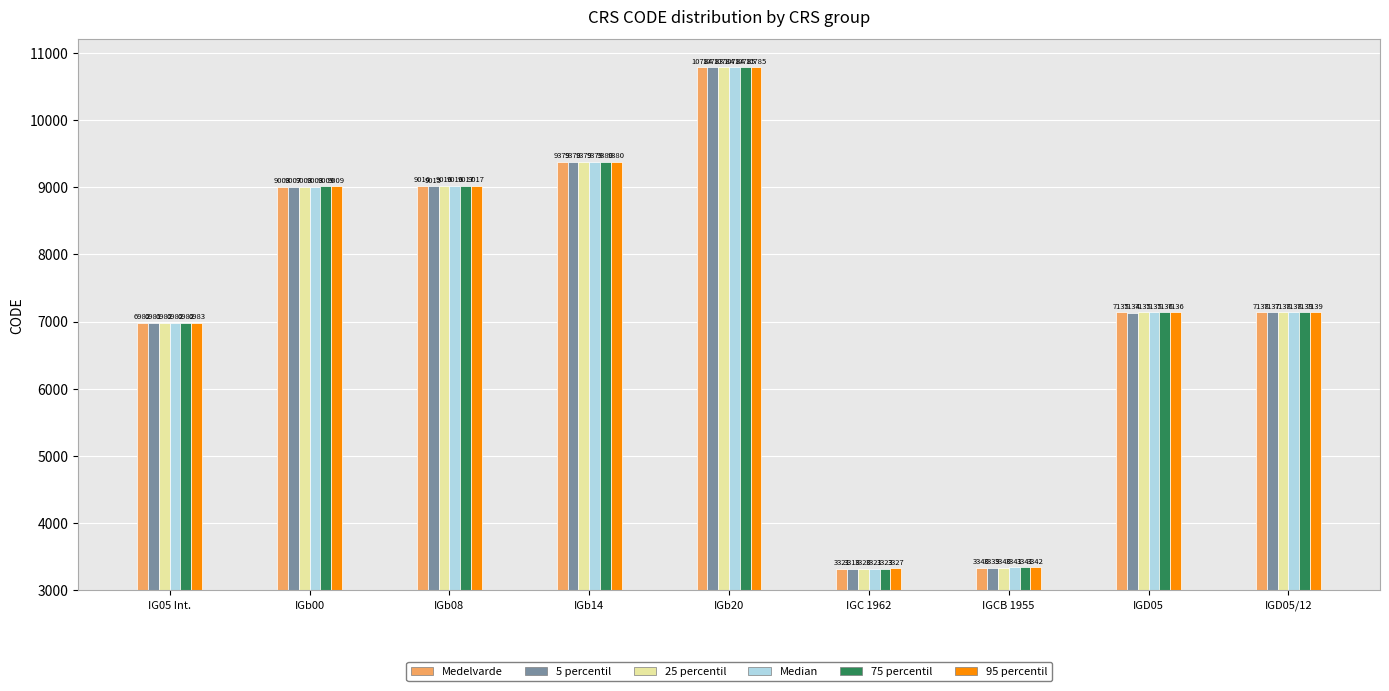

Reading right to left, what are all the values shown in this chart?

Medelvarde: 7138	7135	3340	3321	10784	9379	9016	9008	6982
5 percentil: 7137	7134	3339	3318	10783	9378	9015	9007	6981
25 percentil: 7138	7135	3340	3320	10784	9379	9016	9008	6982
Median: 7138	7135	3341	3321	10784	9379	9016	9008	6982
75 percentil: 7139	7136	3341	3323	10785	9380	9017	9009	6982
95 percentil: 7139	7136	3342	3327	10785	9380	9017	9009	6983